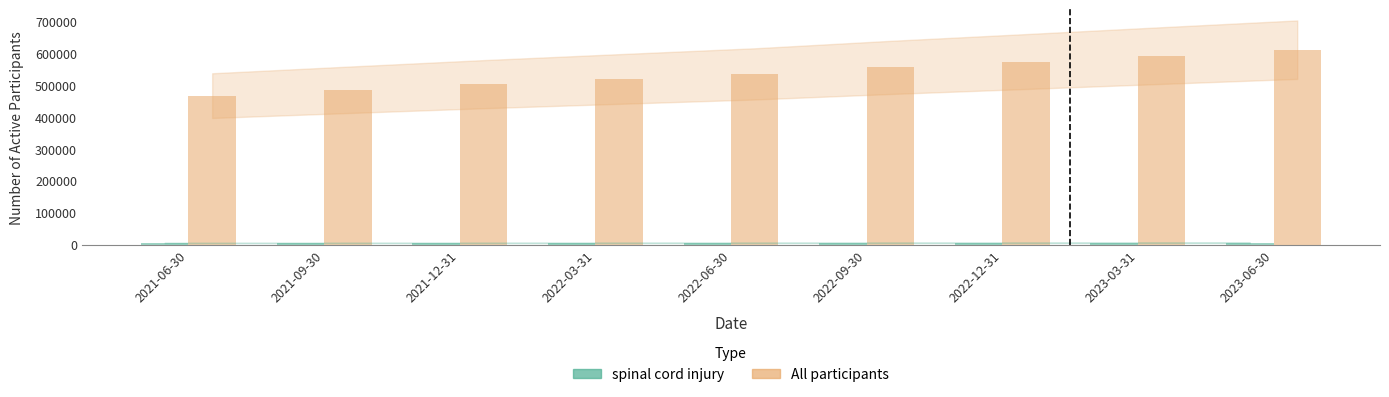

What is the label of the 2nd bar from the right?

2023-03-31